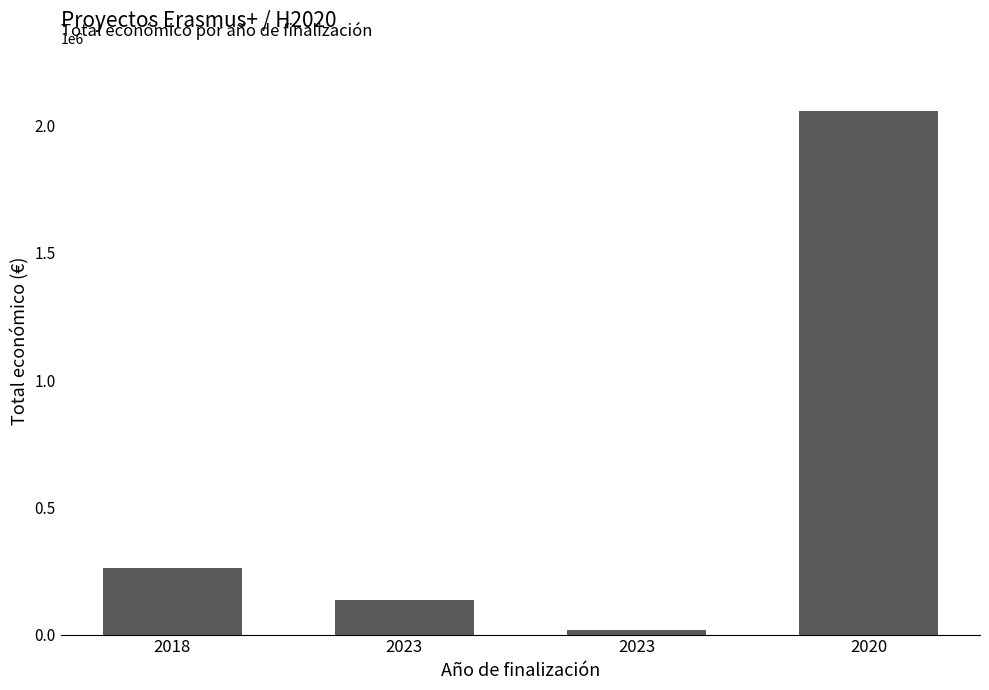

How many values are below 263534?

2